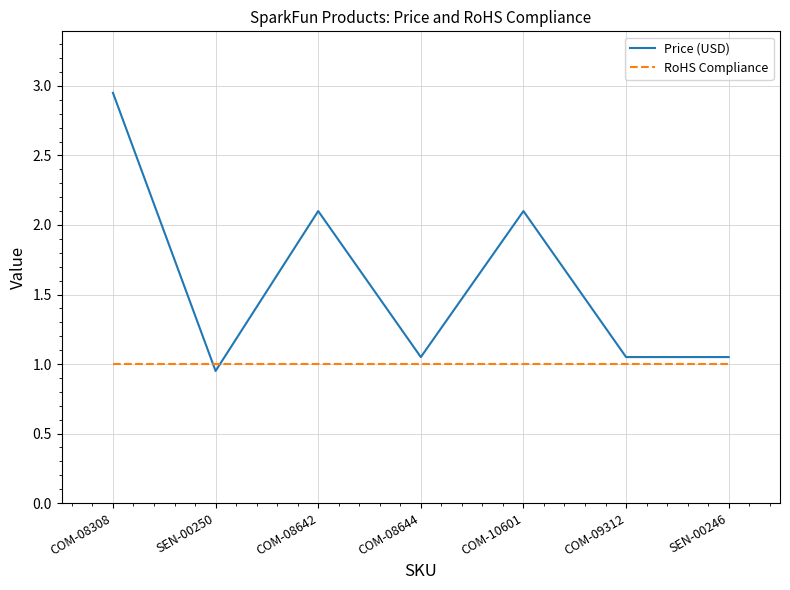

What position from the right is COM-08642?

5